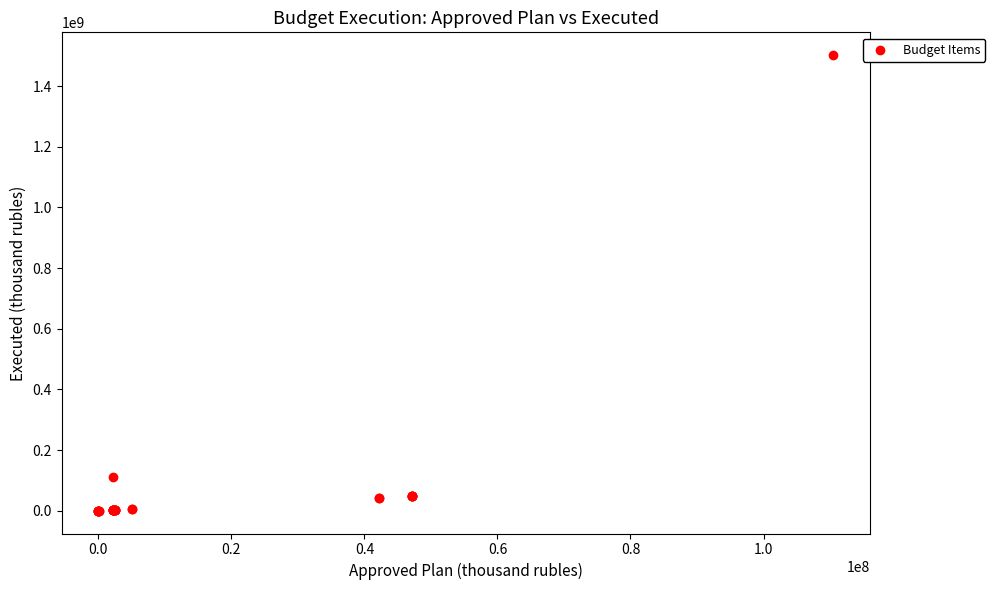

What Y value in the scatter plot is closest to 751253965?

110487899